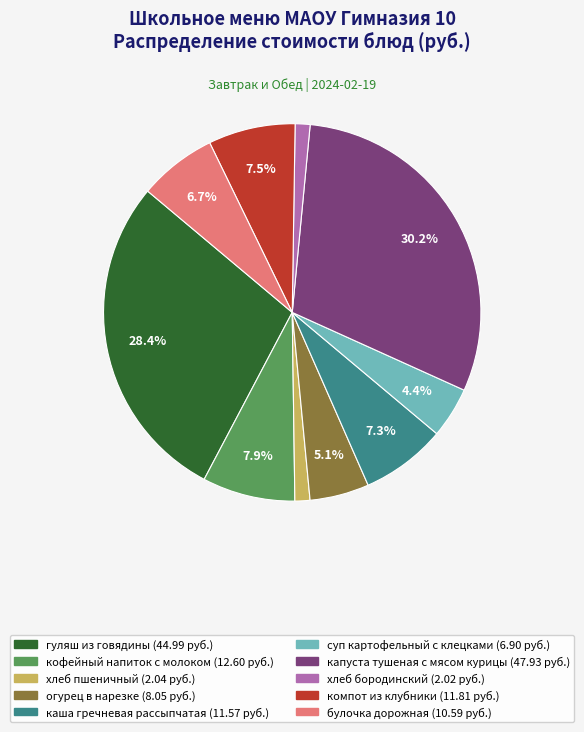

How many segments does this pie chart have?

10